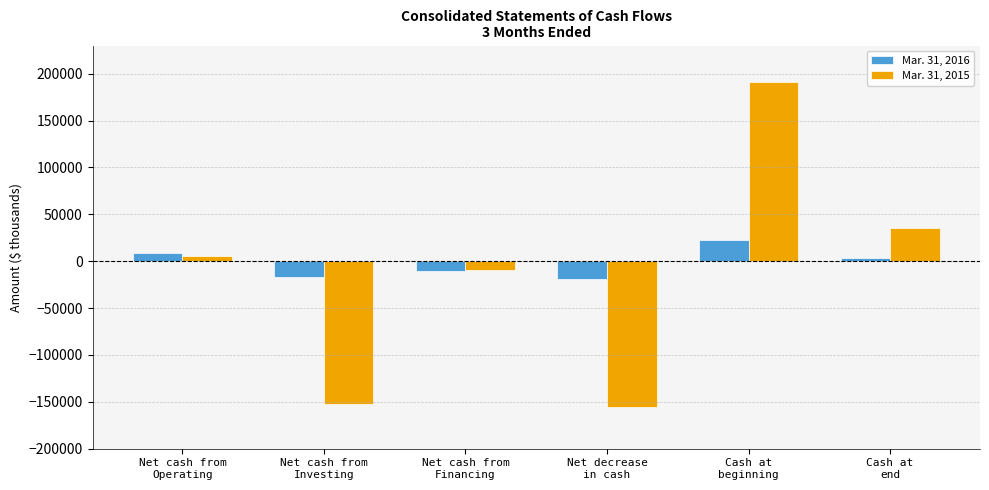

Does the chart contain stacked bars?

No